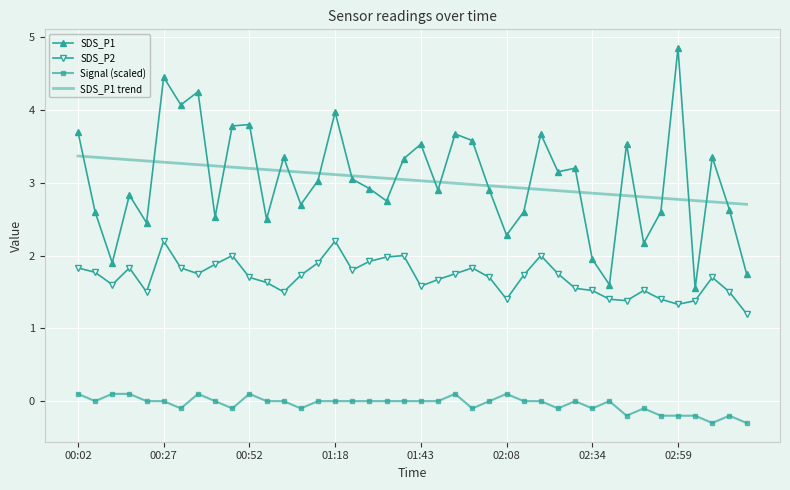

What is the maximum value for Signal (scaled)?

0.1